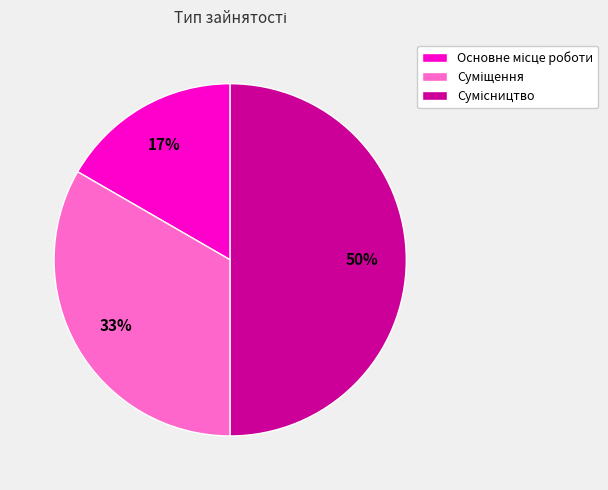

To the nearest percent, what is the difference between the largest and smallest slice percentages?

33%